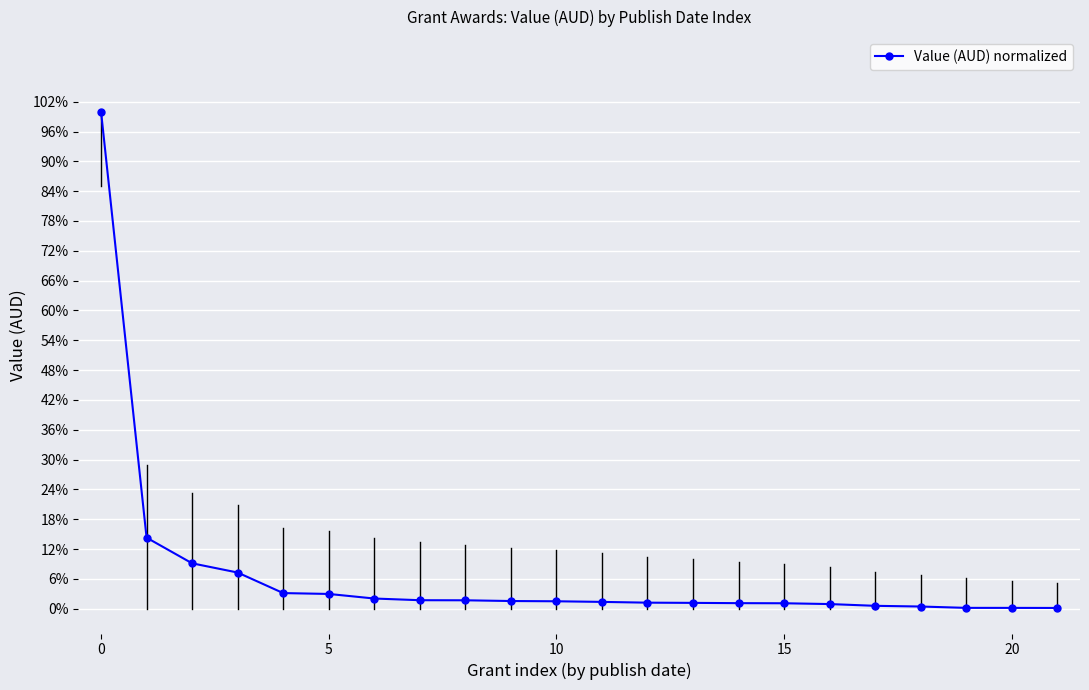

Does the chart have visible grid lines?

Yes